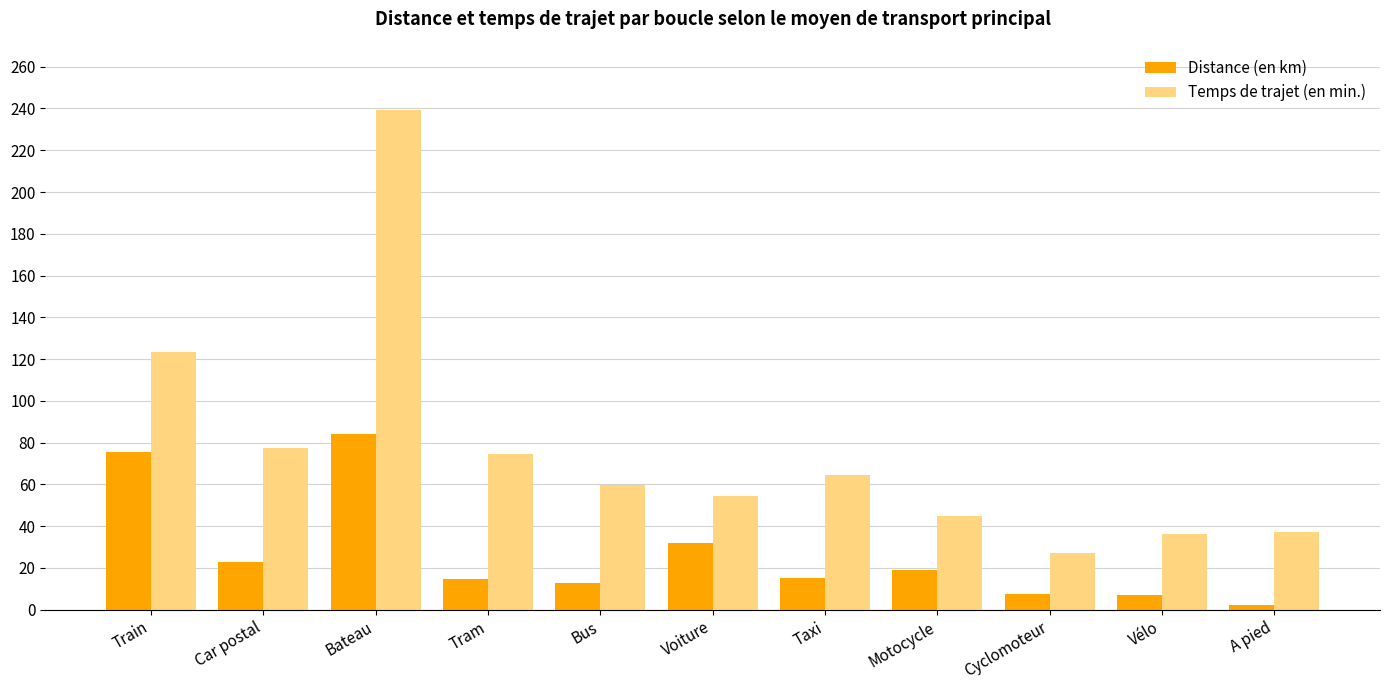

Rank the series by their maximum value, from lowest to highest.

Distance (en km), Temps de trajet (en min.)